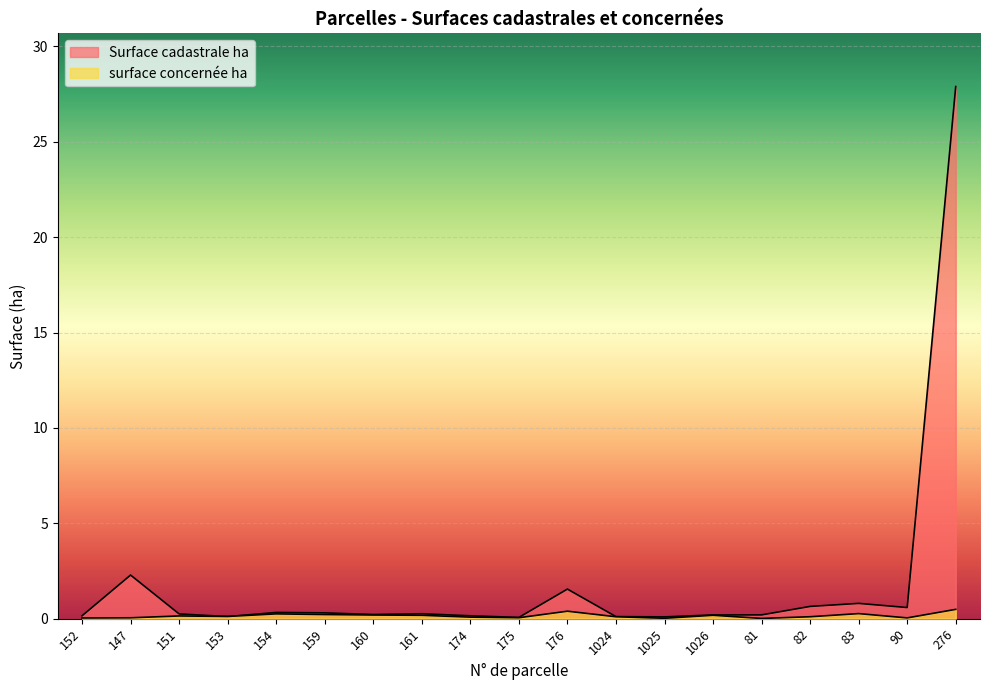

True or false: surface concernée ha and Surface cadastrale ha cross at least once.

True